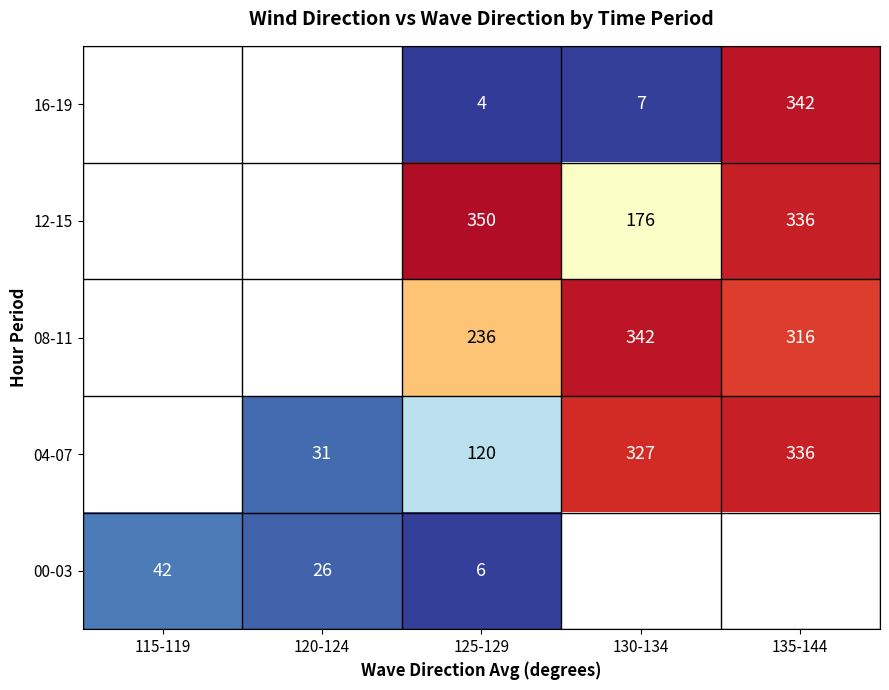

What is the smallest value displayed?

3.7